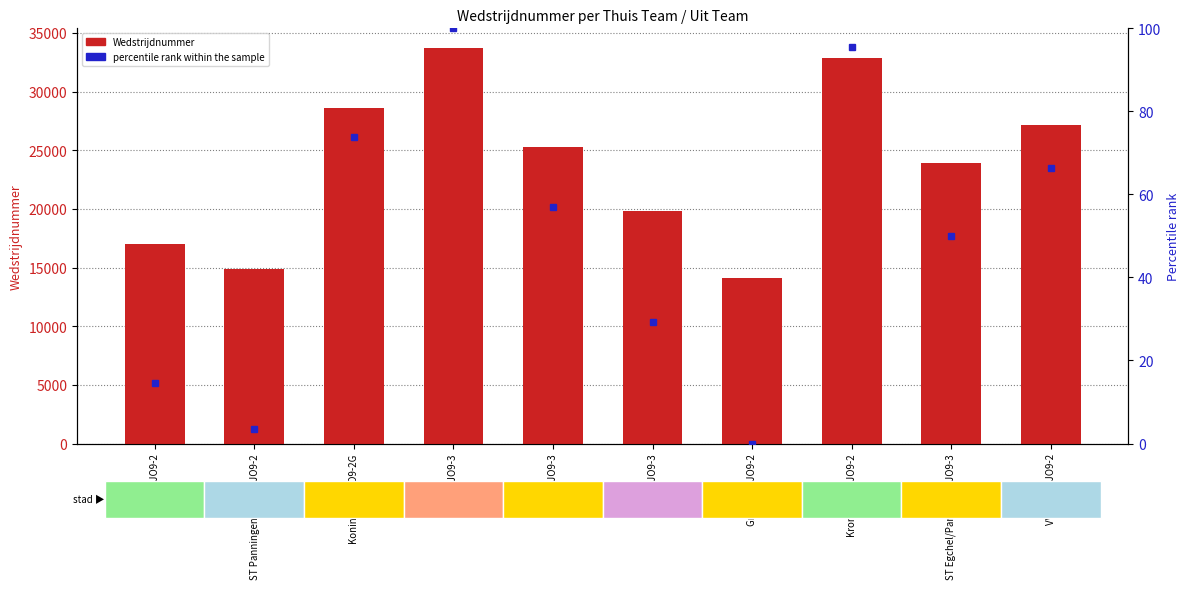

What is the sum of all values?

237267